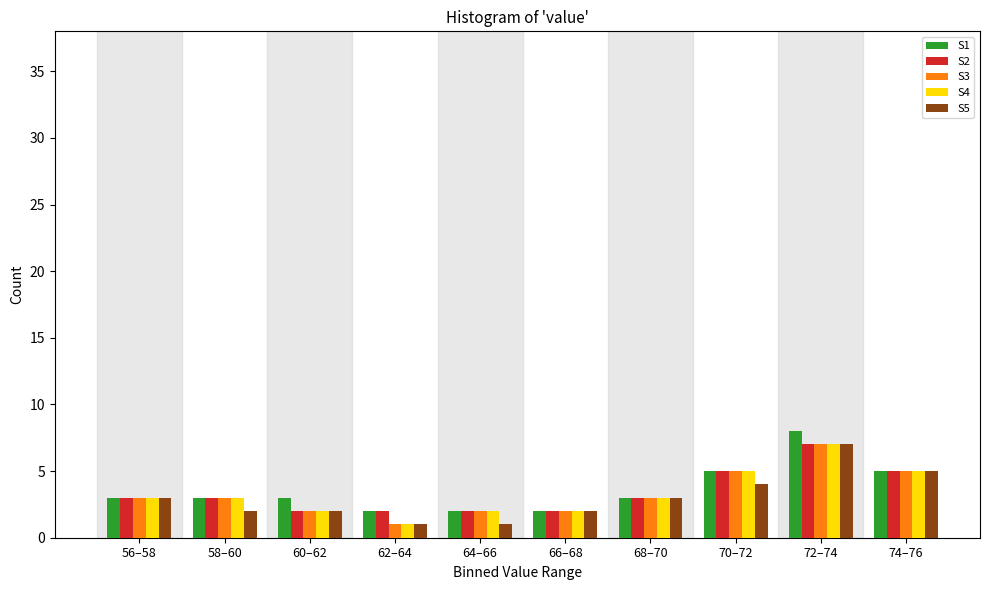

At which category is the sum across all series the highest?

72–74